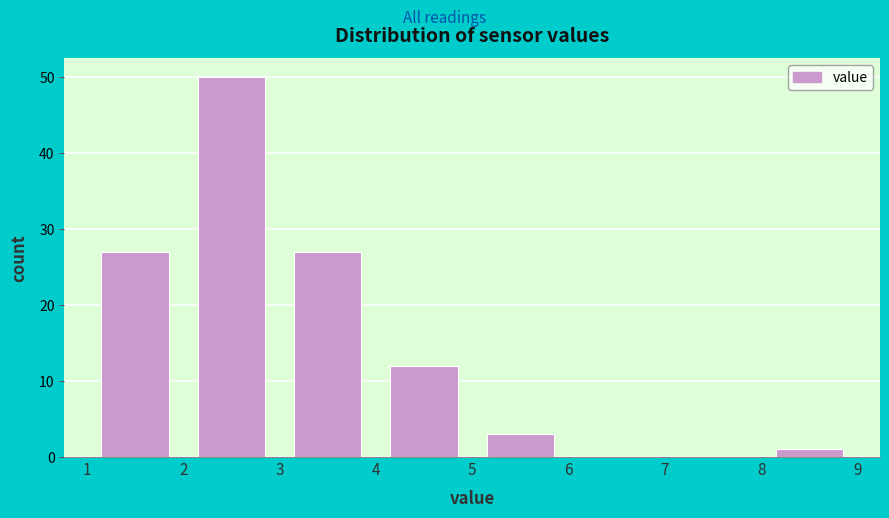

Reading left to right, list every bar in this chart as the range it spans on the x-axis followed by its height. The values are not printed on the chart, so give them approximately, as read against the axis.

1 to 2: 27
2 to 3: 50
3 to 4: 27
4 to 5: 12
5 to 6: 3
6 to 7: 0
7 to 8: 0
8 to 9: 1